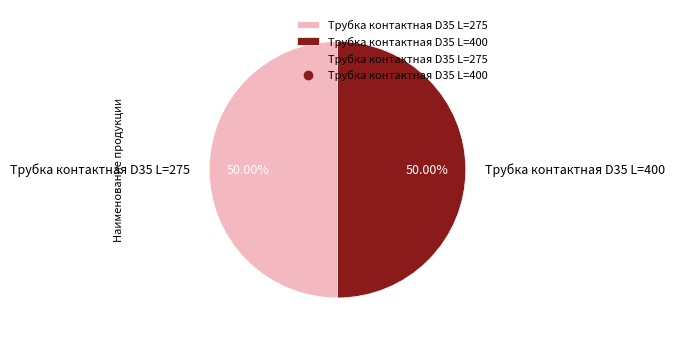

What percentage is the Трубка контактная D35 L=400 slice, to the nearest percent?

50%